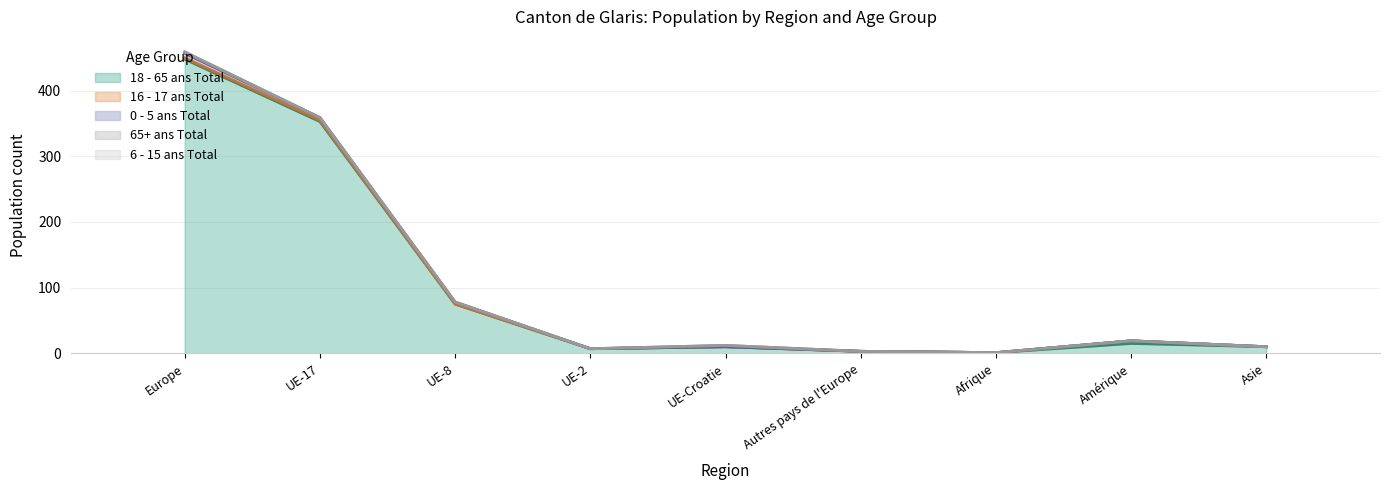

Rank the series at UE-2 from lowest to highest value.

16 - 17 ans Total, 0 - 5 ans Total, 65+ ans Total, 6 - 15 ans Total, 18 - 65 ans Total